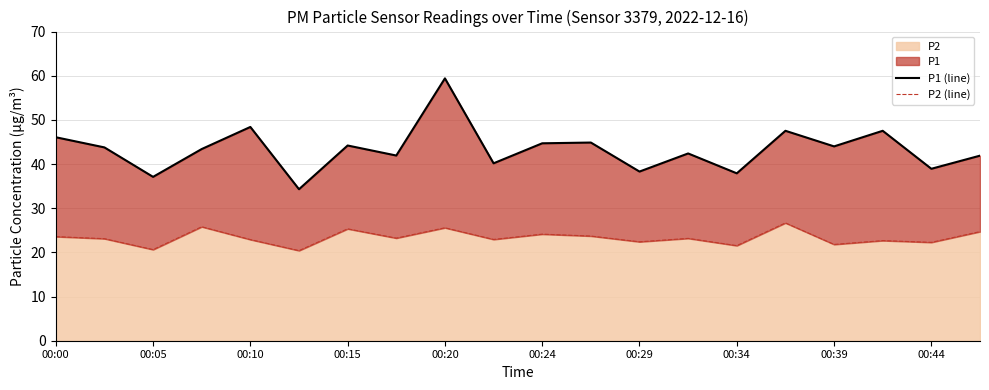

True or false: P2 (line) and P1 (line) intersect in this chart.

False